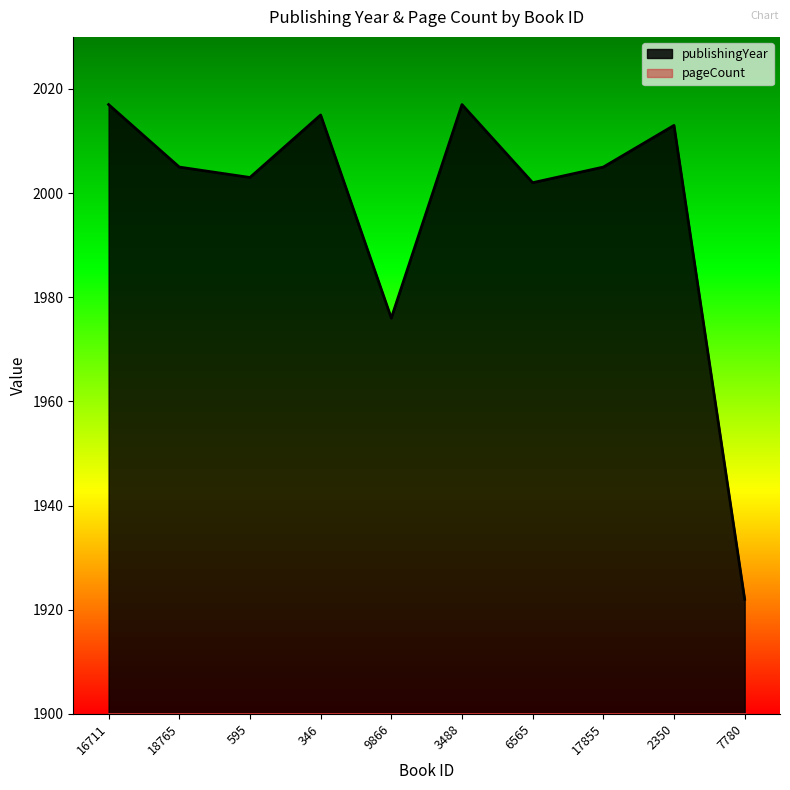

What is the ratio of the value at 17855 to the value at 7780?

1.0